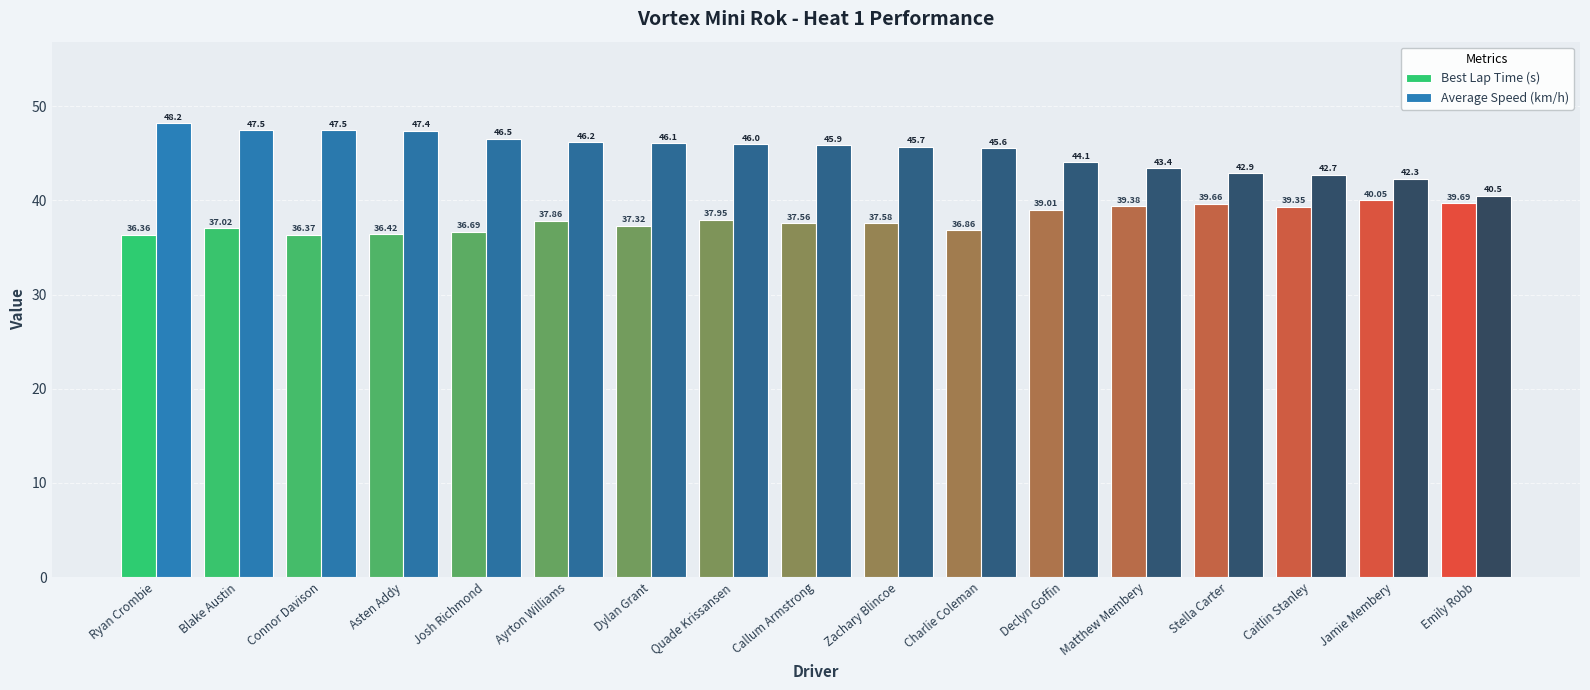

What is the difference between the highest and lowest values at Dylan Grant?

8.8